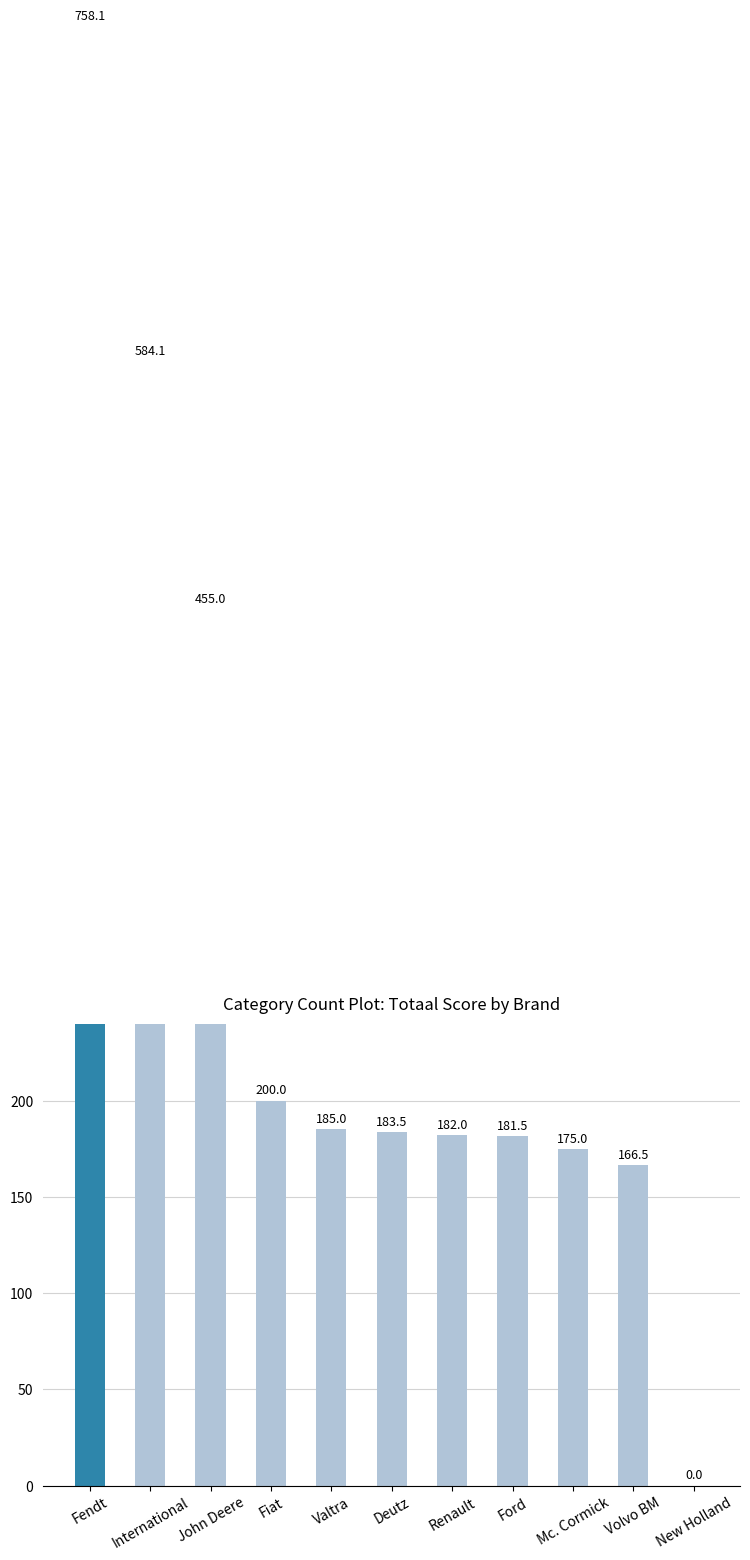

Are the bars grouped side by side (vs. stacked)?

No